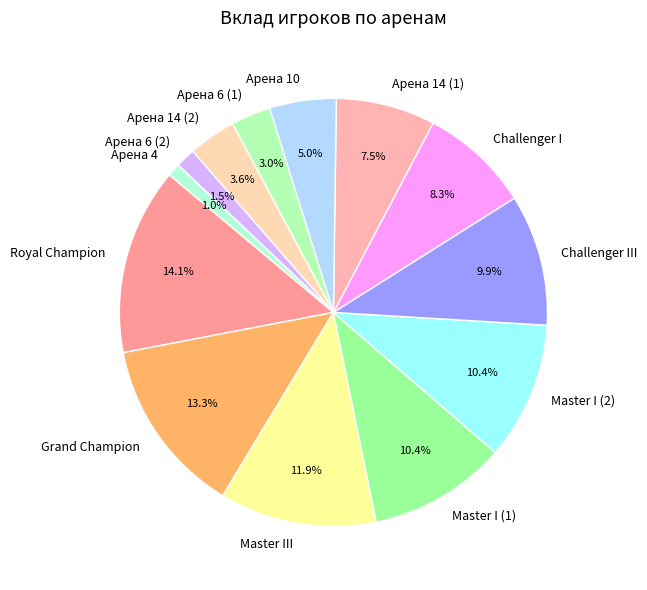

How many segments does this pie chart have?

13